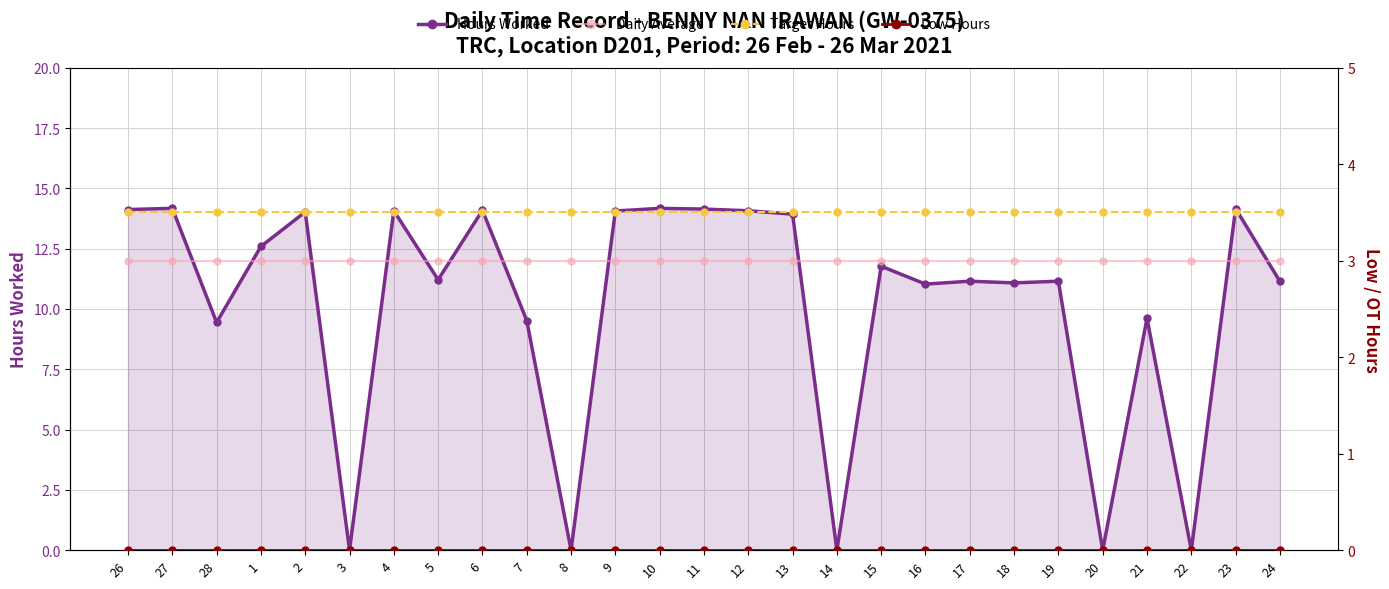

Which series ends up on top after the final intersection of Daily Average and Hours Worked?

Daily Average